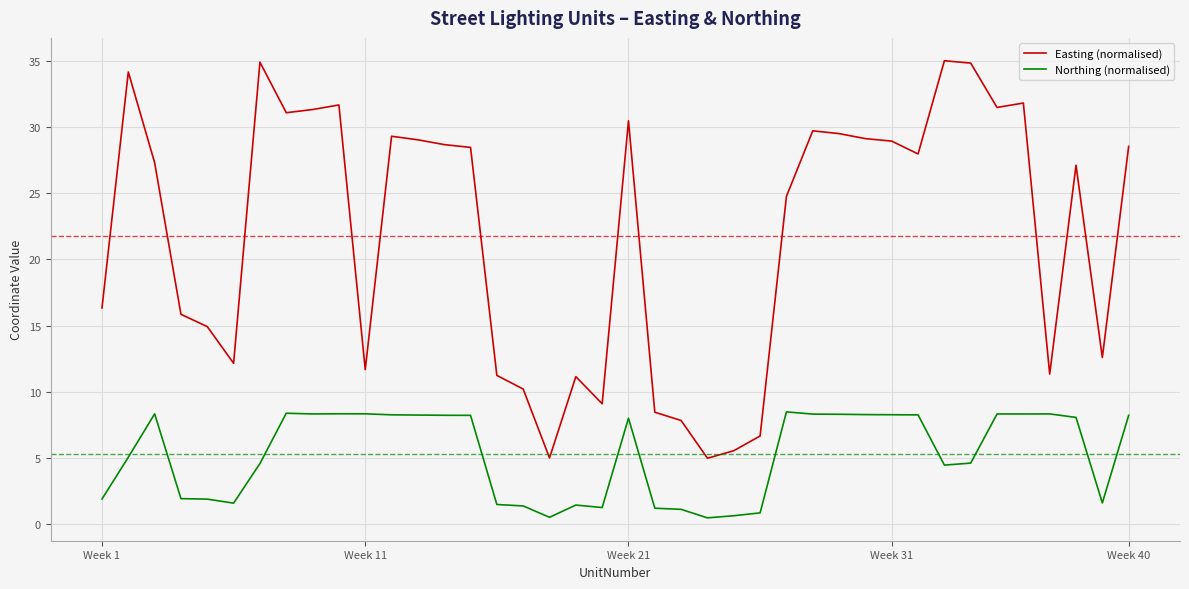

Rank the series by their maximum value, from highest to lowest.

Easting (normalised), Northing (normalised)